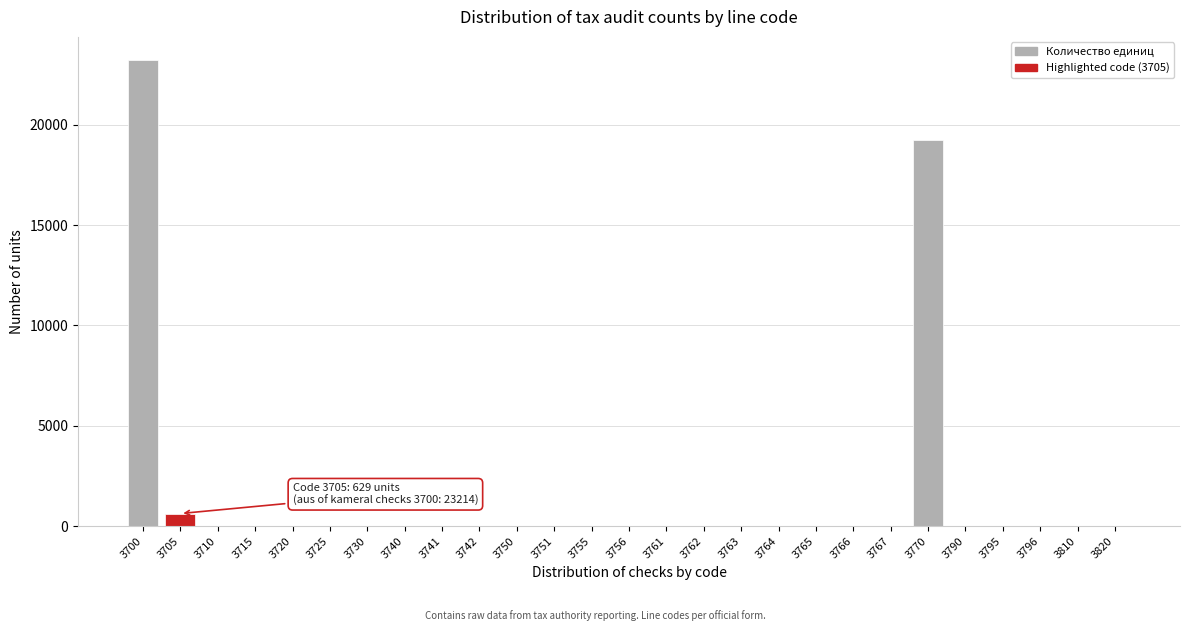

At which label is the value closest to 11607?

3770